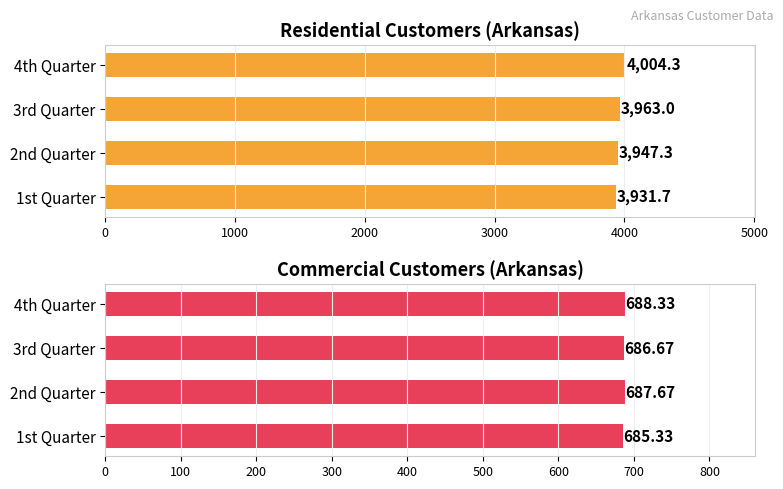

Is the value of Commercial Customers at 2nd Quarter greater than the value of Residential Customers at 4th Quarter?

No